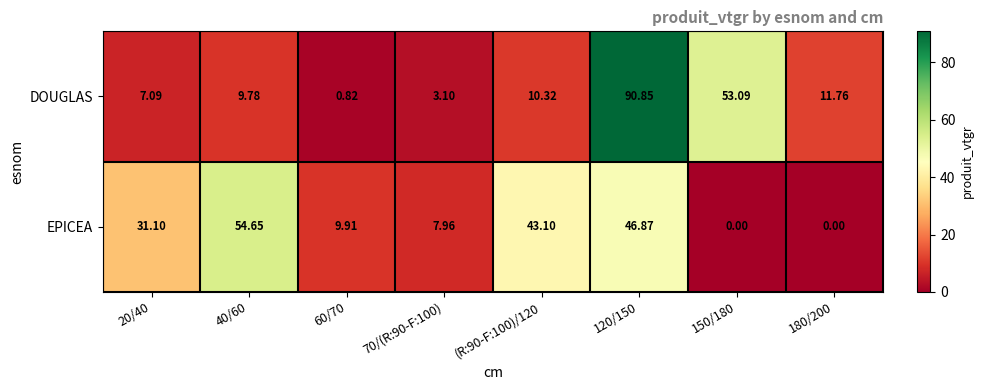

Which series has the largest total across all categories?

EPICEA